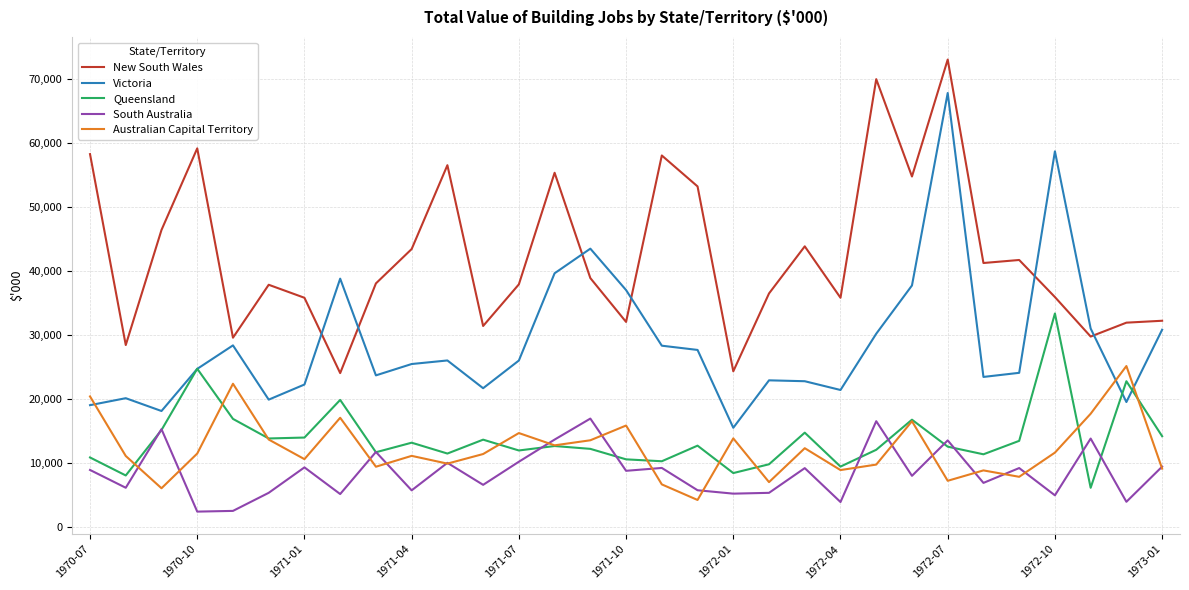

What is the average value of the Australian Capital Territory series?

12215